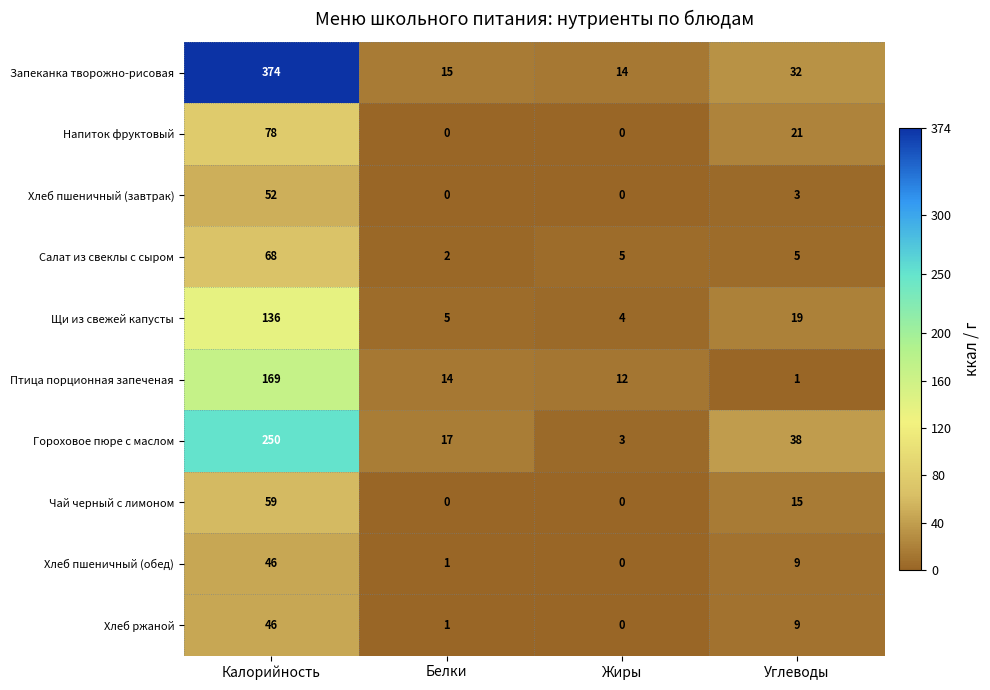

What is the maximum value shown in the chart?

374